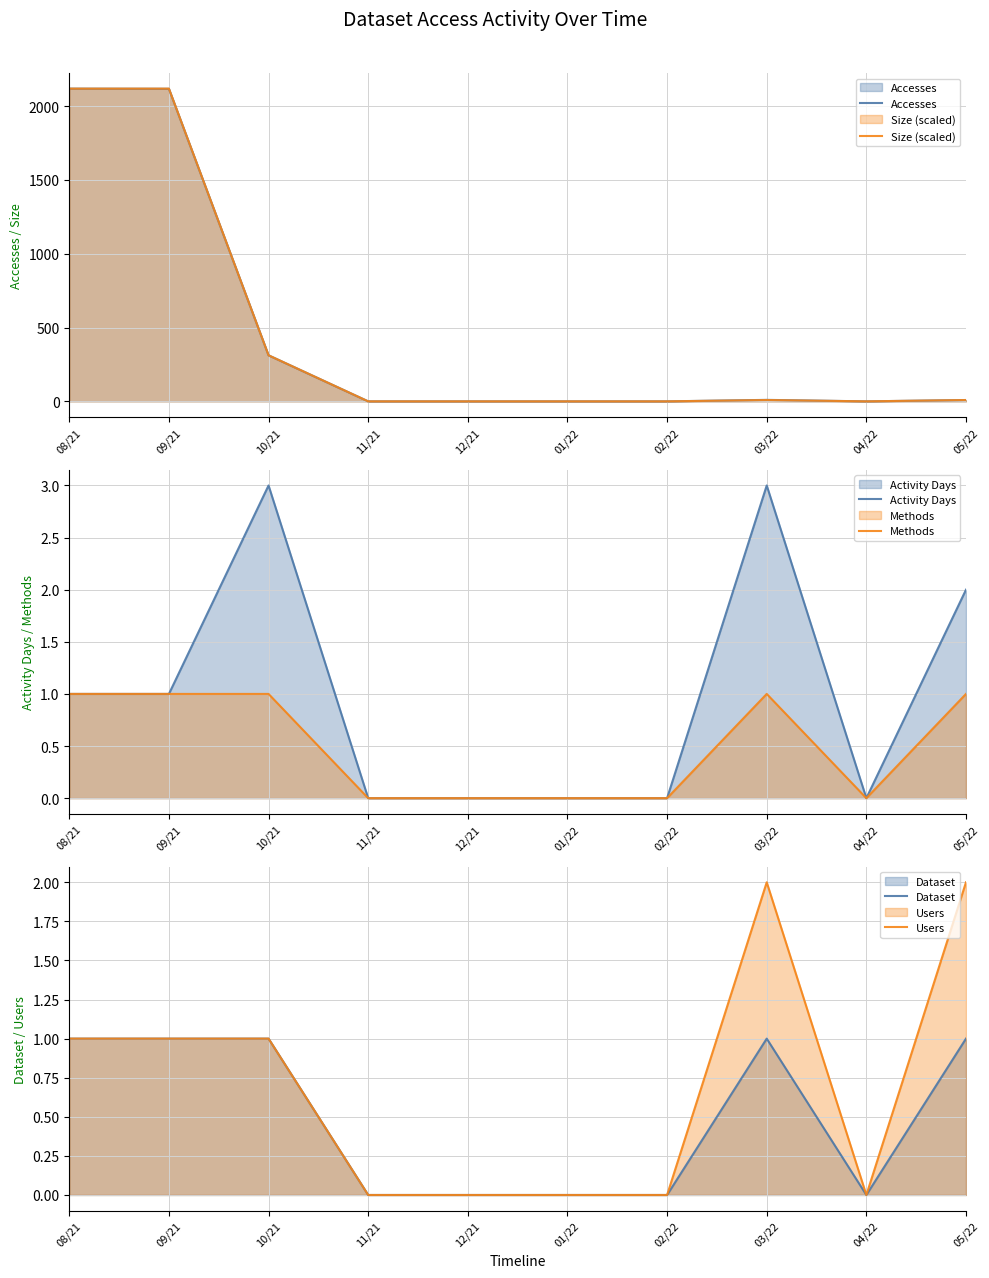

What is the label of the 4th point from the left?

11/21